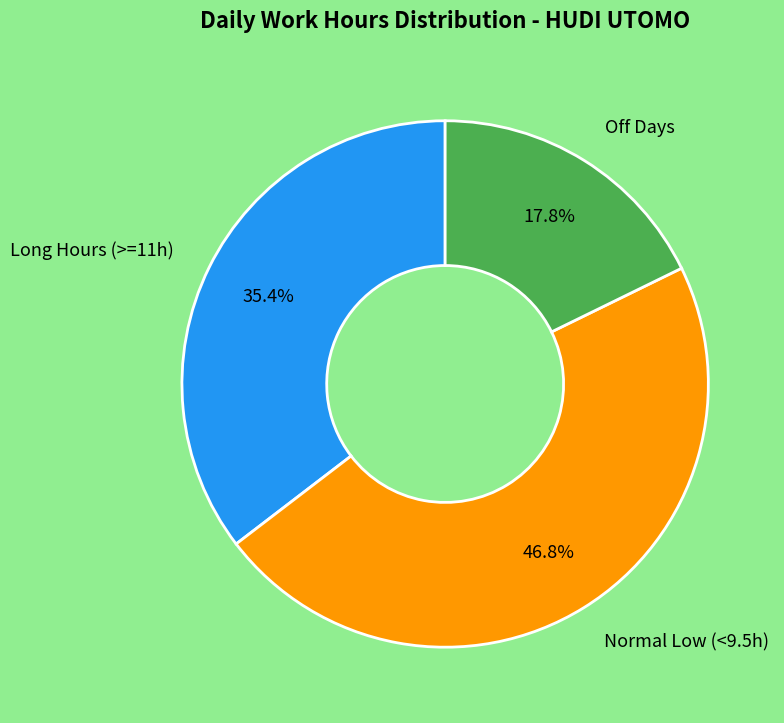

Which has a higher value, Long Hours (>=11h) or Normal Low (<9.5h)?

Normal Low (<9.5h)